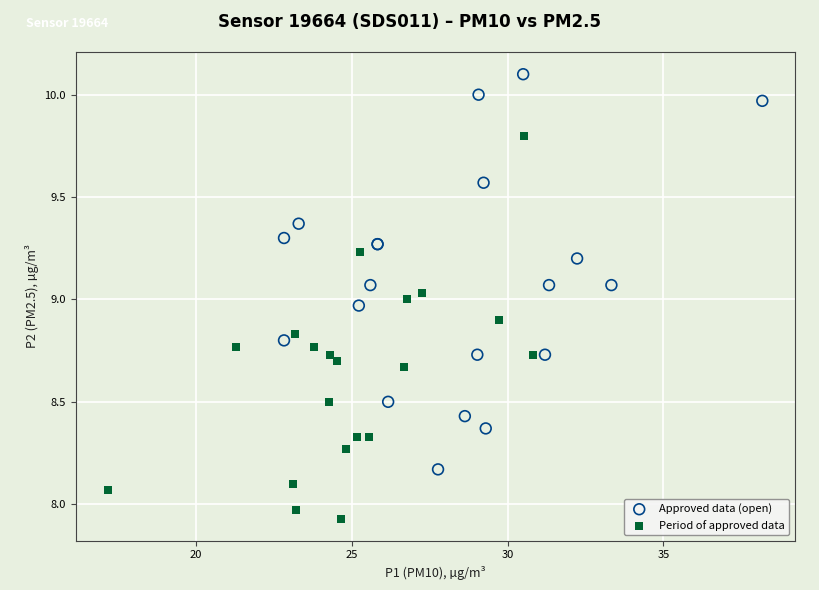

Which series reaches the maximum Y coordinate?

Approved data (open)